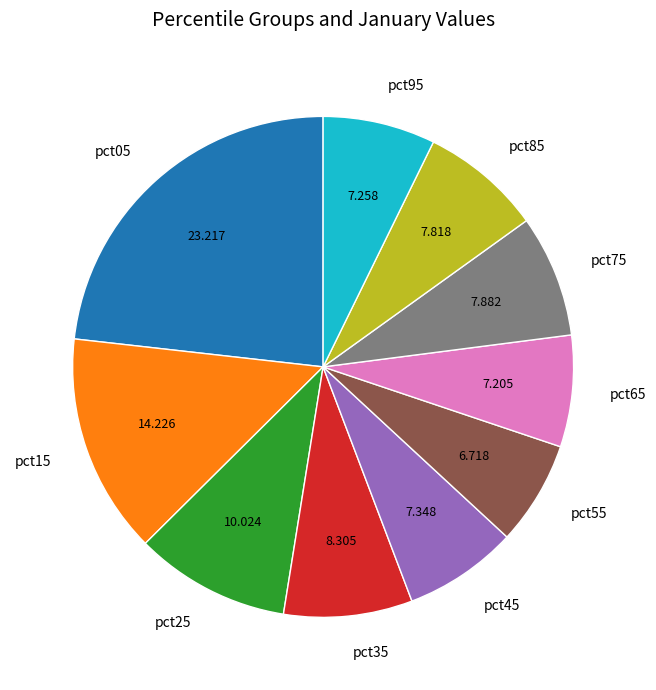

Do pct95 and pct65 together represent more than half of the pie?

No